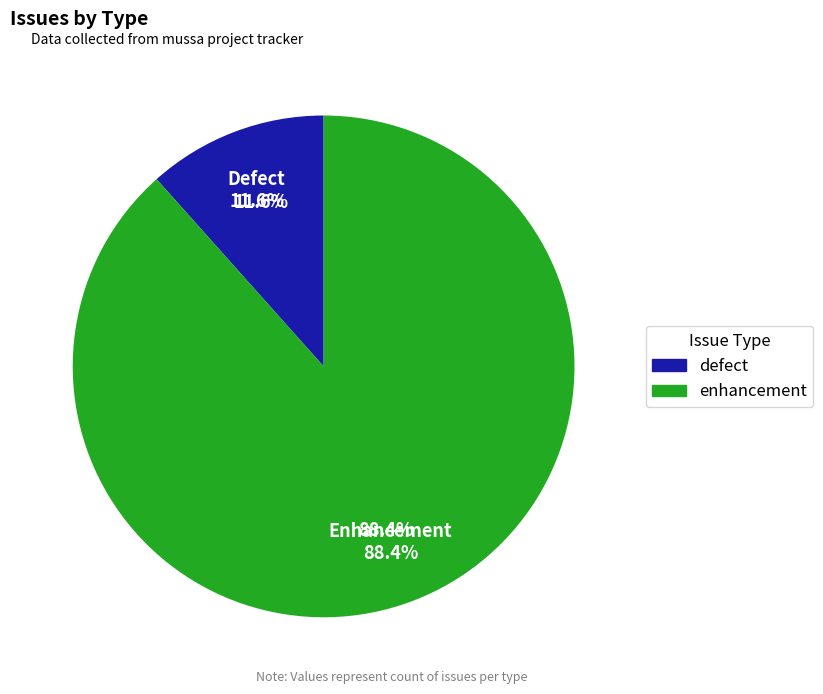

What is the smallest slice in the pie chart?

defect